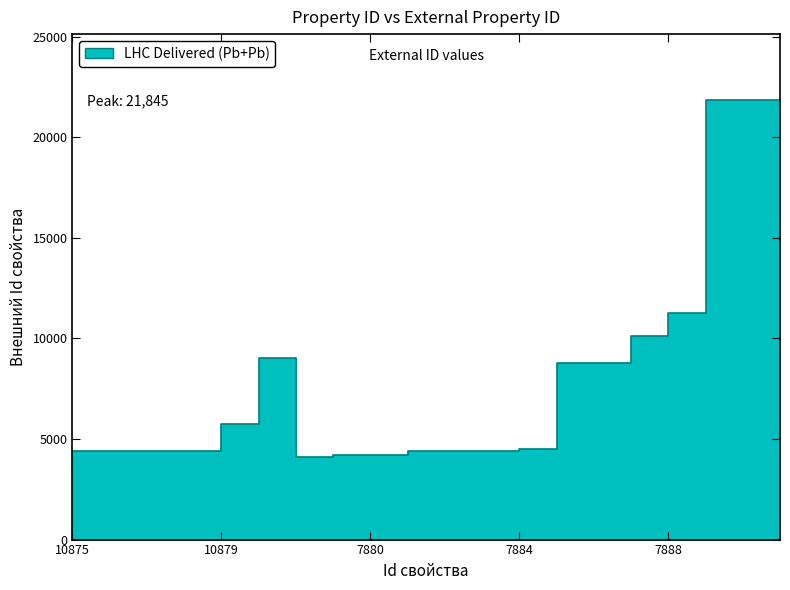

Which category has the highest value across all series?

7891